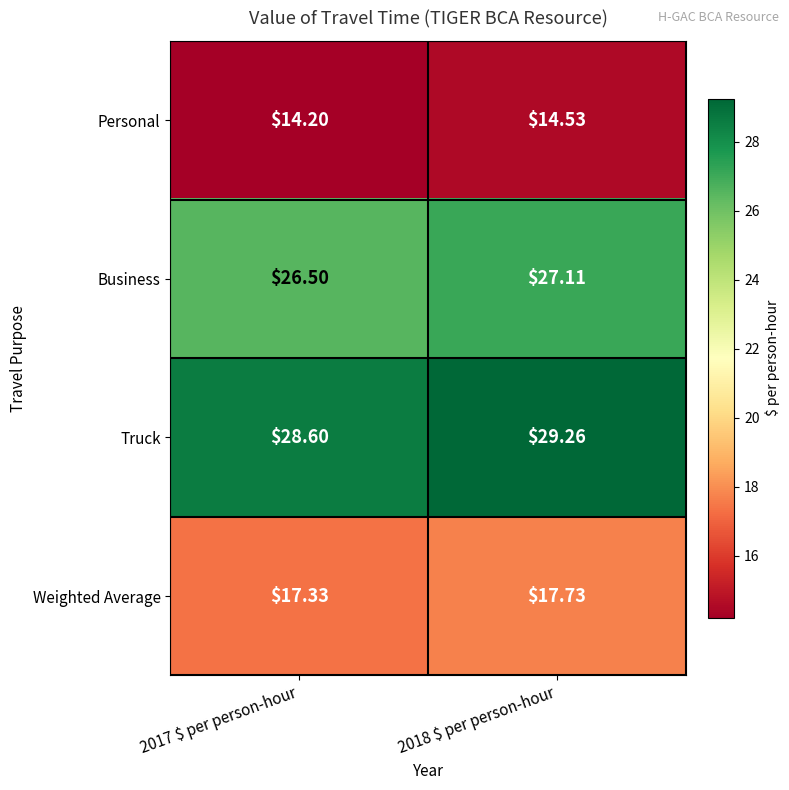

What is the spread (max minus min) of values at 2017 $ per person-hour?

14.4